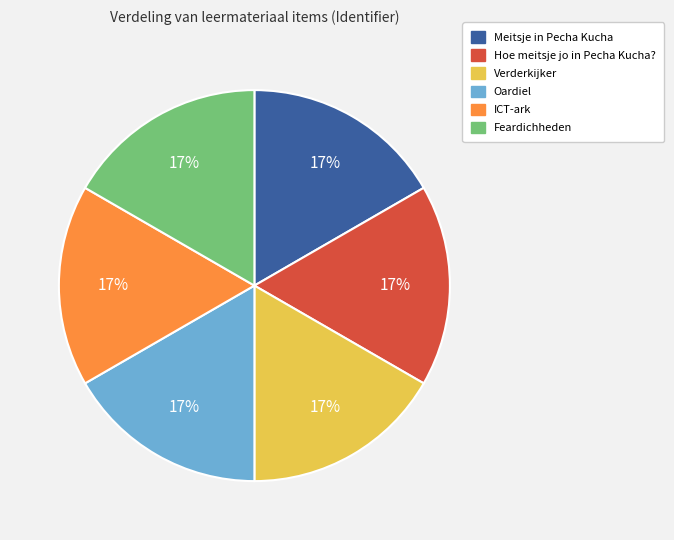

To the nearest percent, what percentage of the pie is Feardichheden?

17%